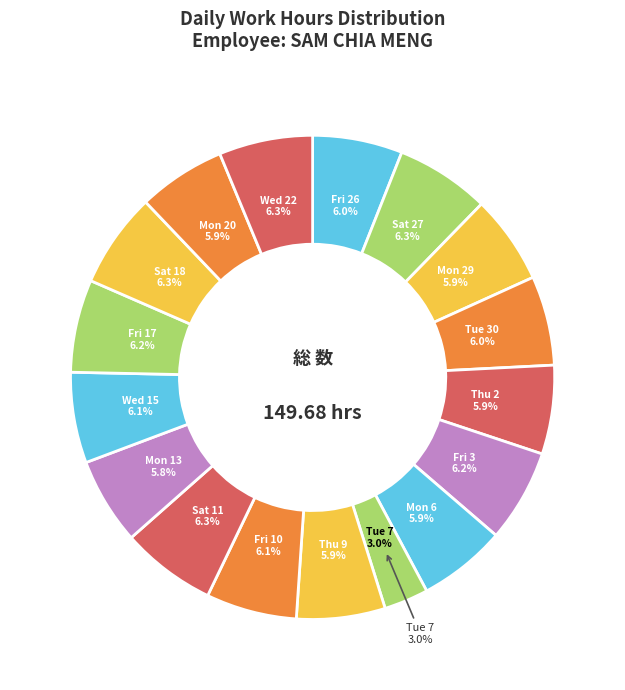

Combined, do Mon 29 and Fri 3 account for over 50%?

No